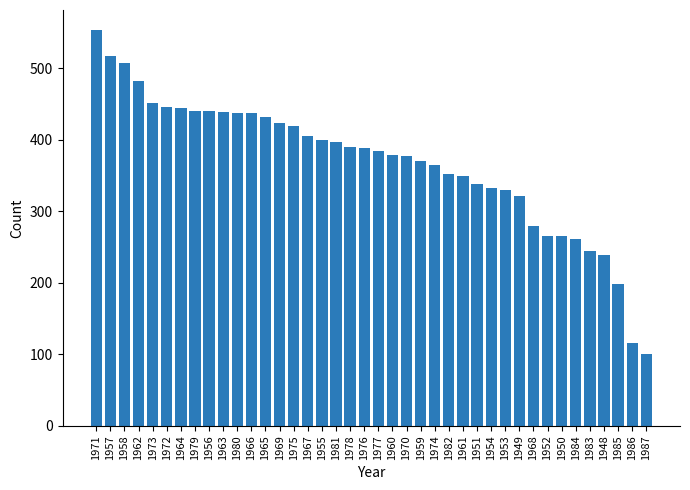

What is the change in value from 1967 to 1983?

-162